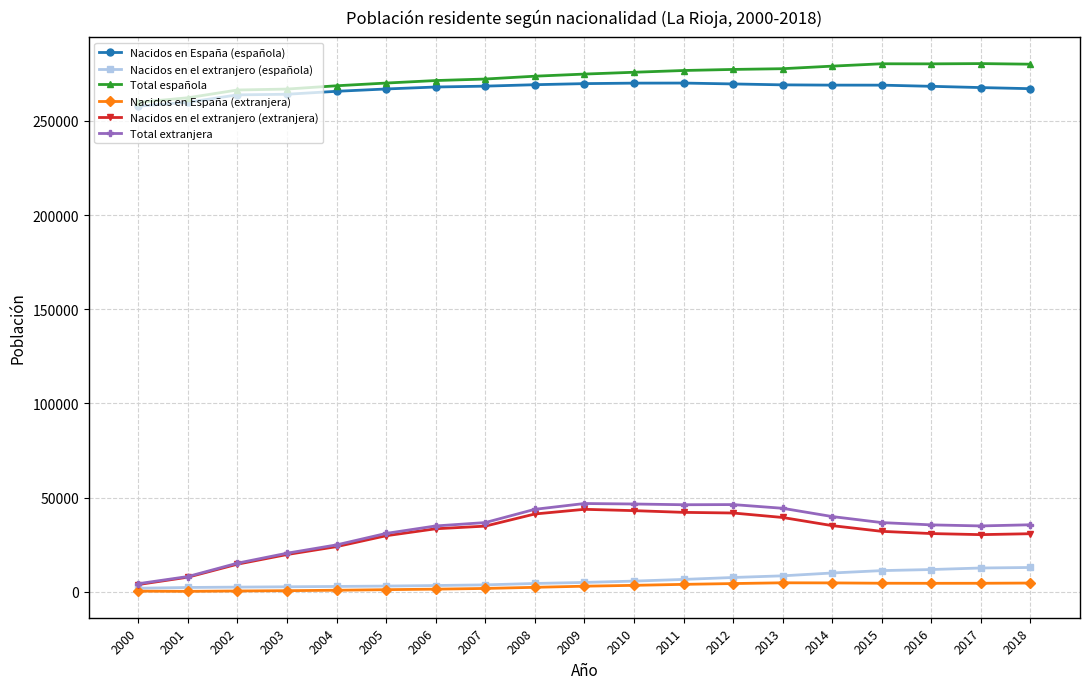

At which label is Nacidos en el extranjero (extranjera) closest to 23905?

2004